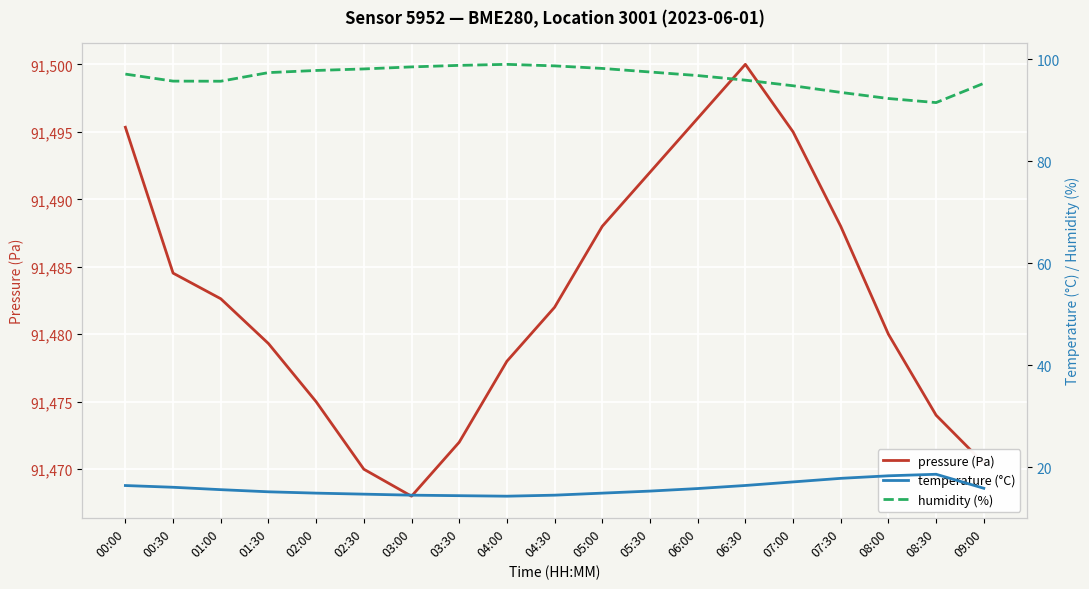

Count the number of categories in the chart.

19